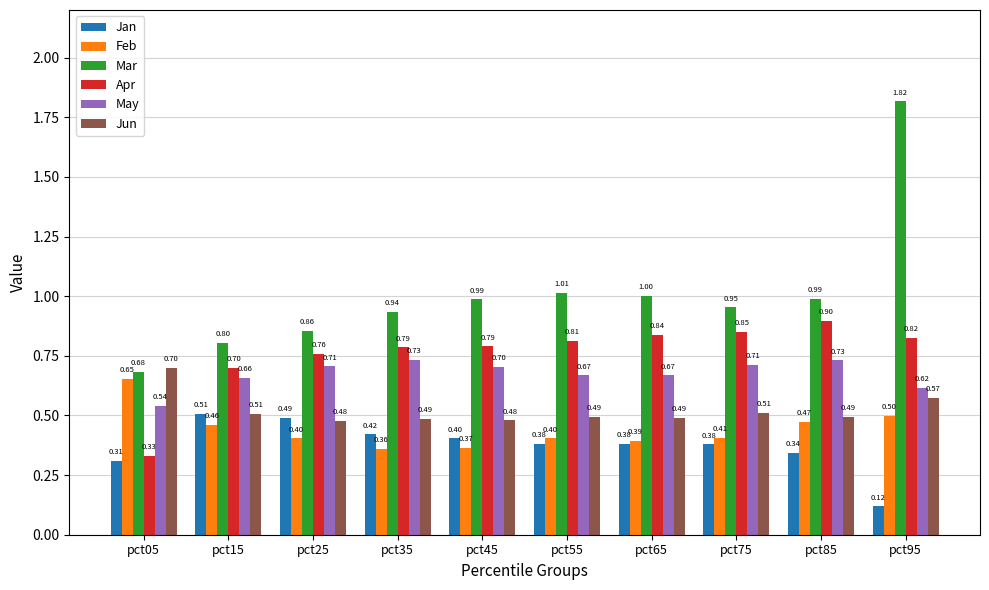

Which category has the lowest value in the Jan series?

pct95